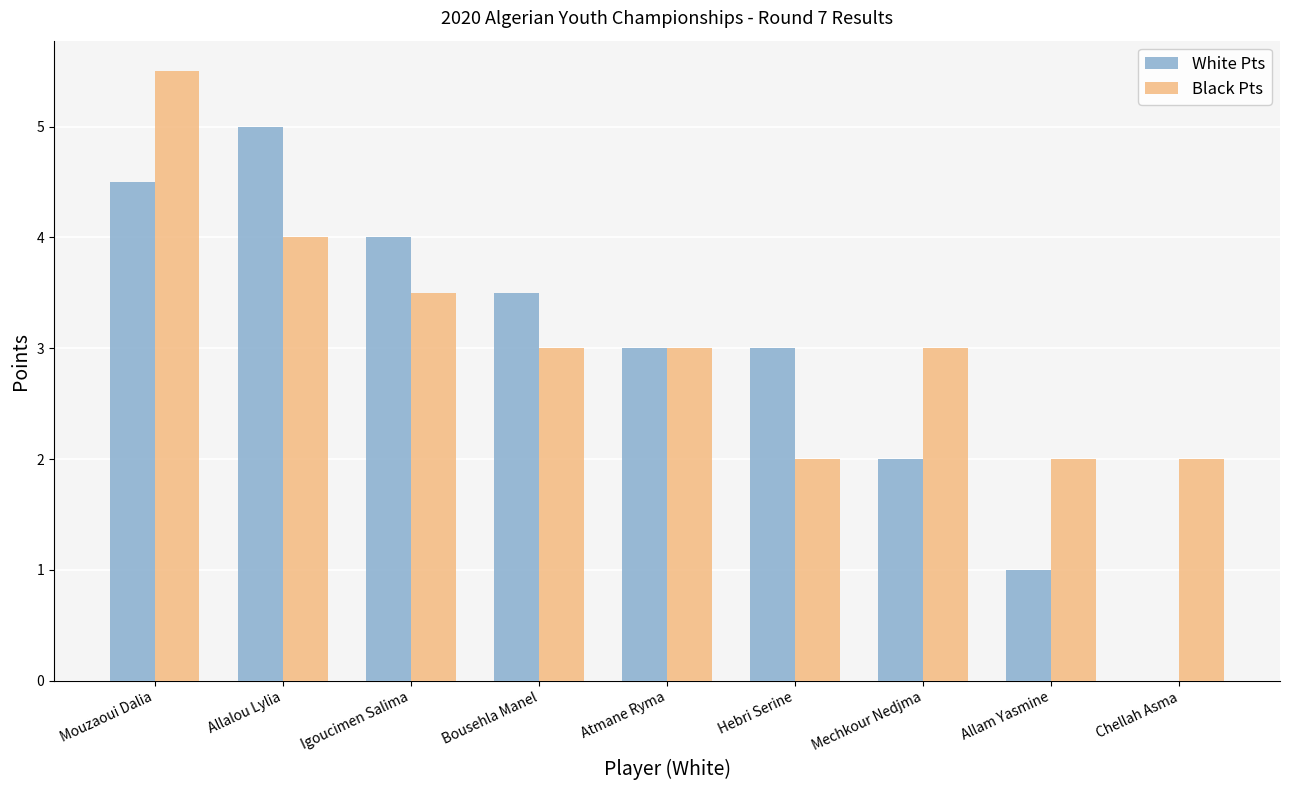

Reading left to right, list all the values displayed in this chart.

White Pts: 4.5	5.0	4.0	3.5	3.0	3.0	2.0	1.0	0.0
Black Pts: 5.5	4.0	3.5	3.0	3.0	2.0	3.0	2.0	2.0